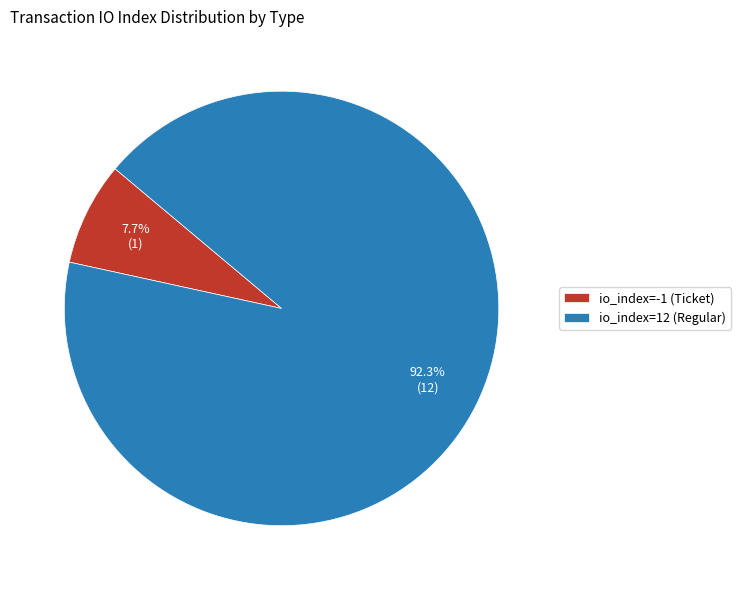

To the nearest percent, what is the average slice percentage?

50%